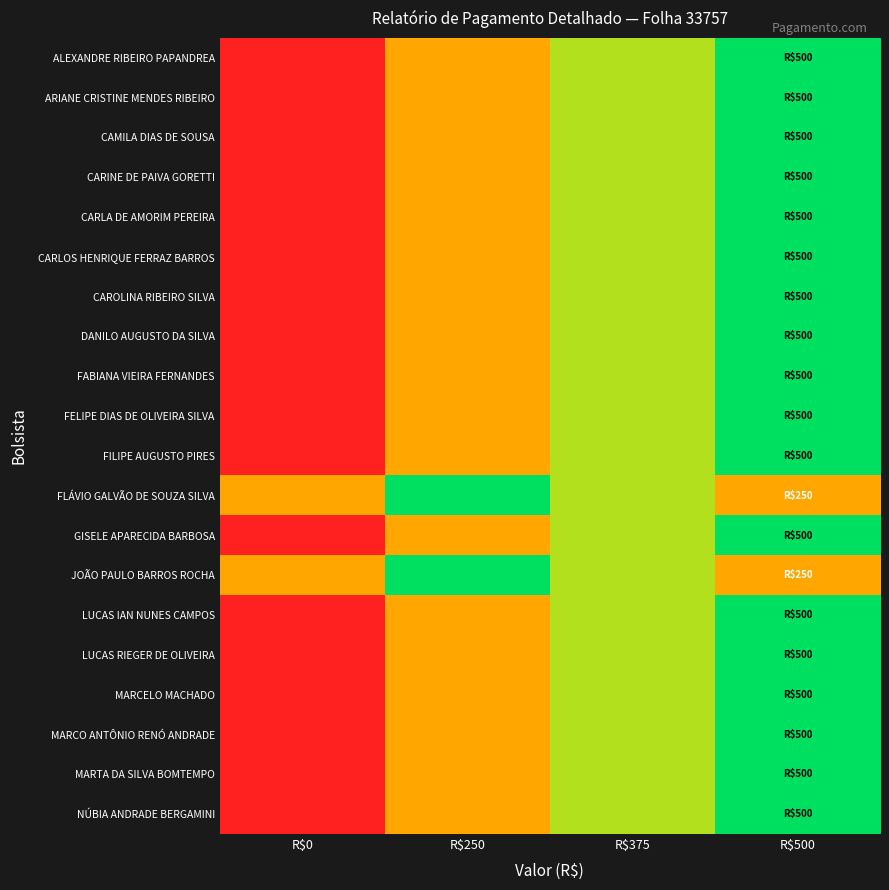

Between R$500 and R$0, which is larger?

R$500